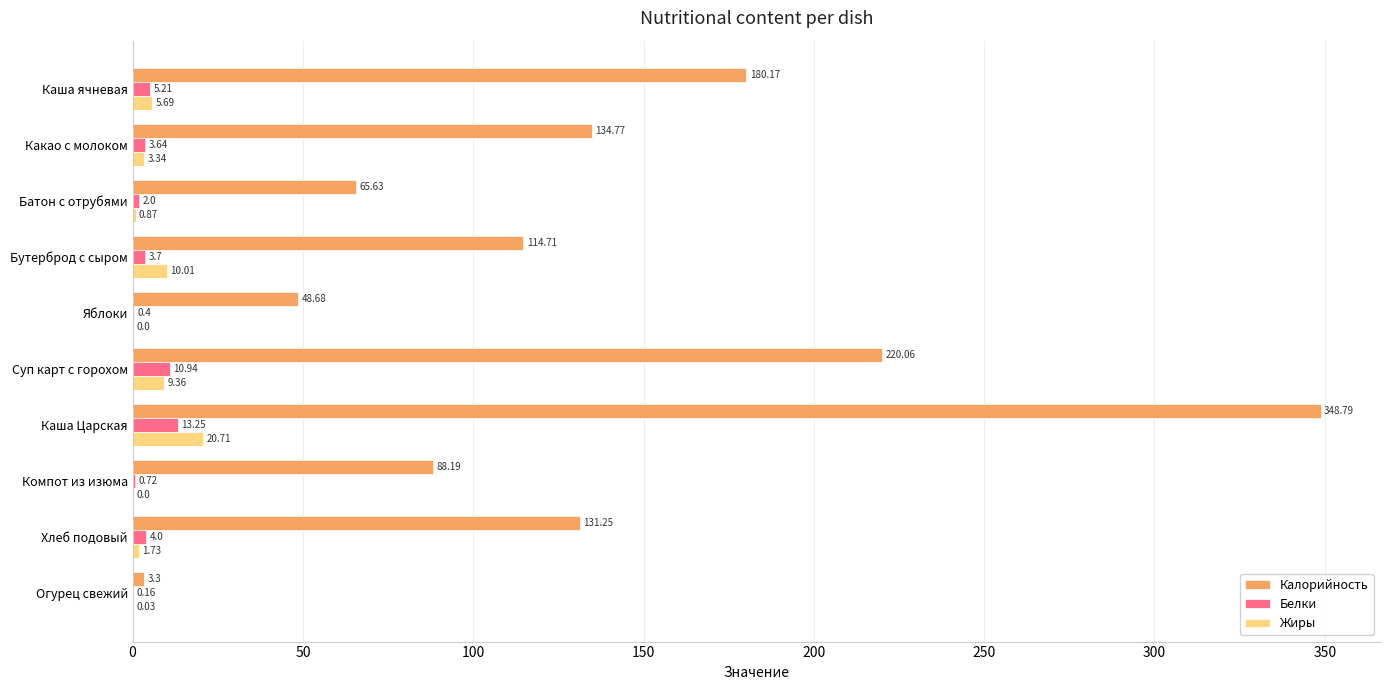

Between Яблоки and Огурец свежий, which series saw the biggest shift?

Калорийность